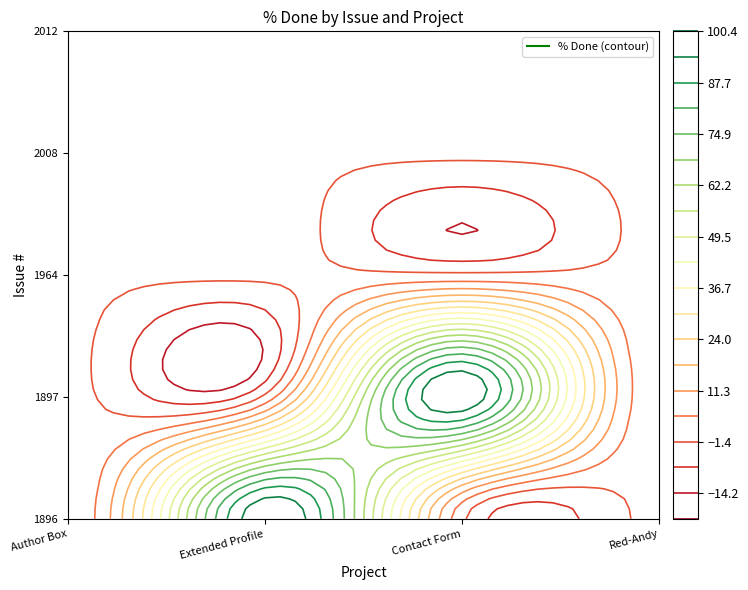

At how many categories does at least one series exceed 96?

2